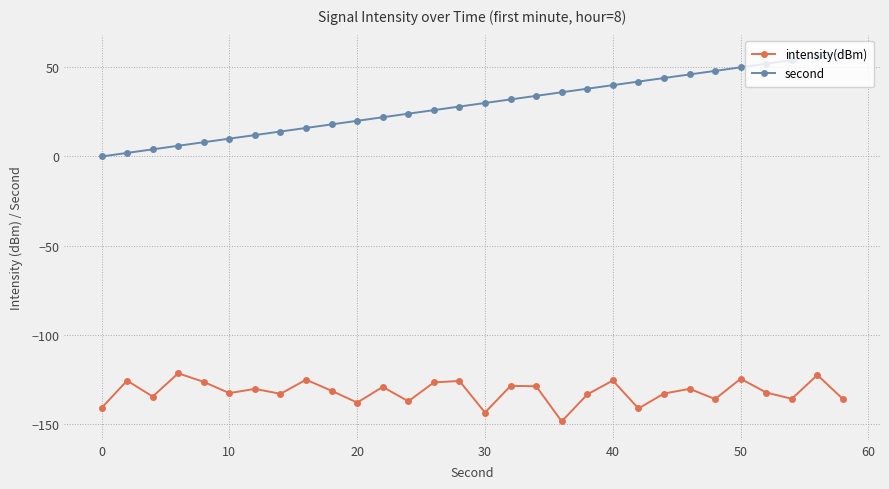

True or false: intensity(dBm) and second cross at least once.

False